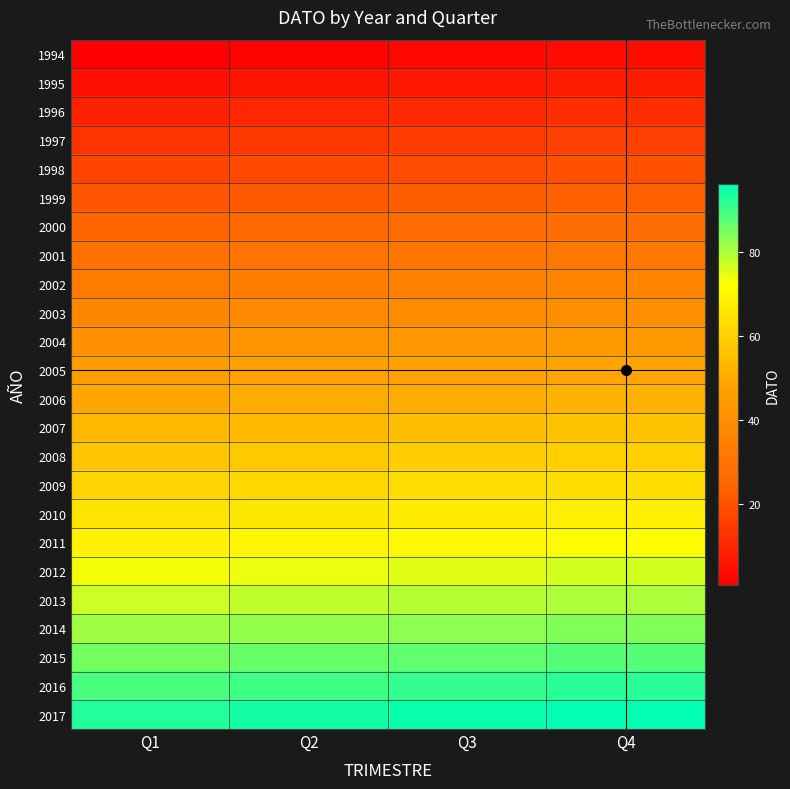

What is the maximum value shown in the chart?

96